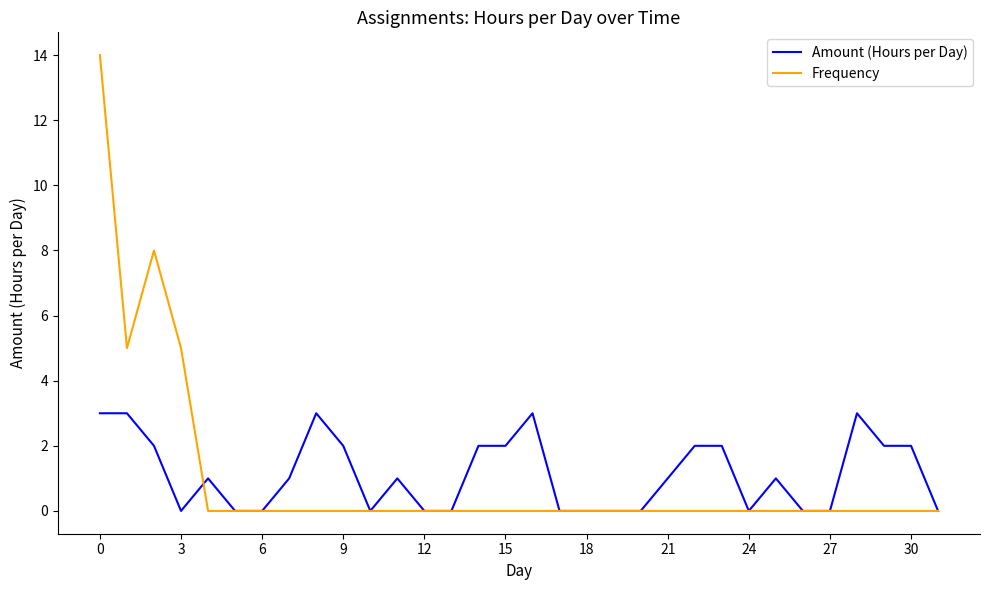

Rank the series by their maximum value, from lowest to highest.

Amount (Hours per Day), Frequency